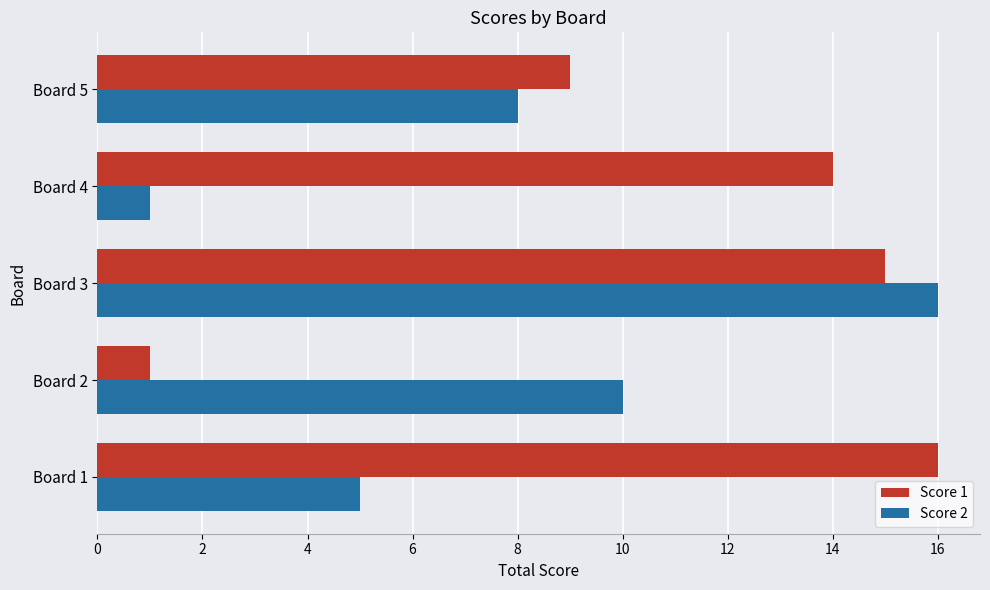

What are all the series names shown in the legend?

Score 1, Score 2